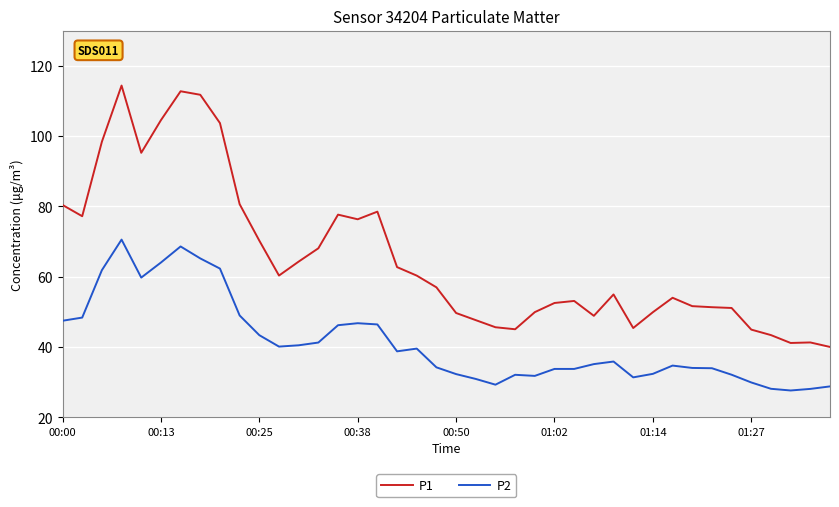

List the series in order of their overall mean, highest first.

P1, P2